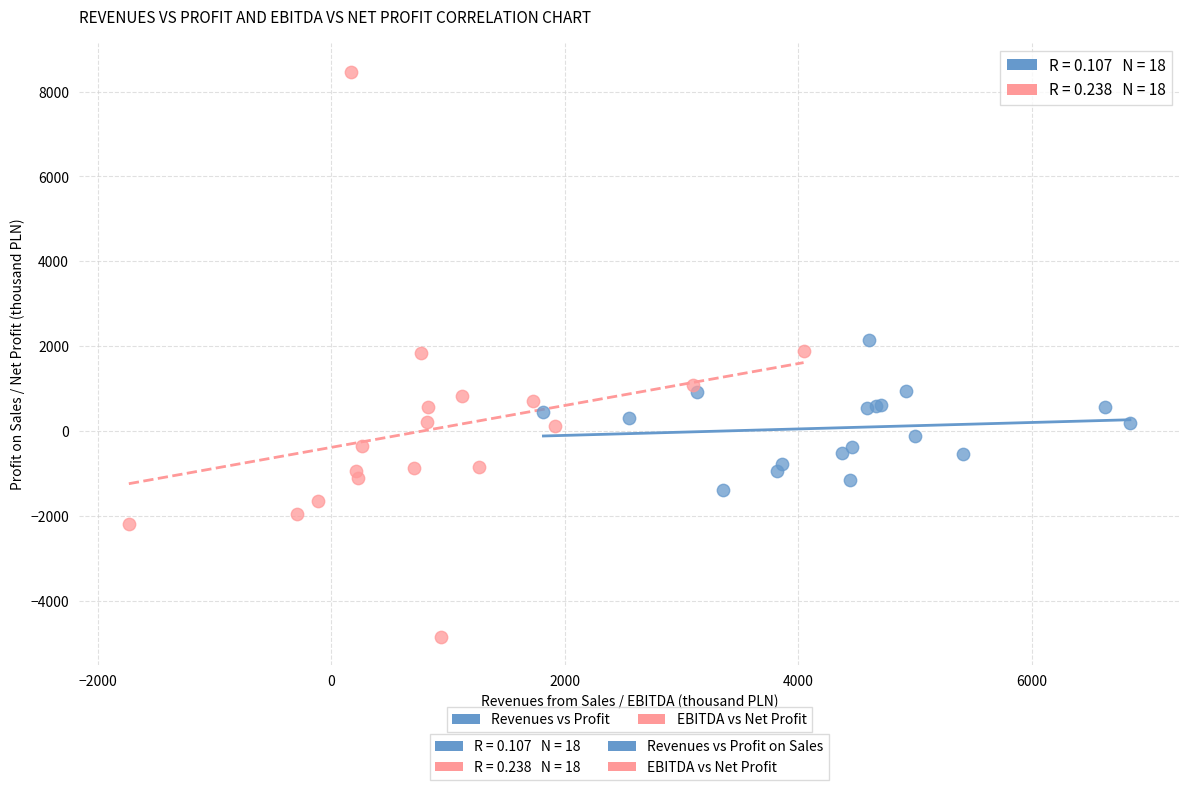

Which series reaches the maximum Y coordinate?

EBITDA vs Net Profit